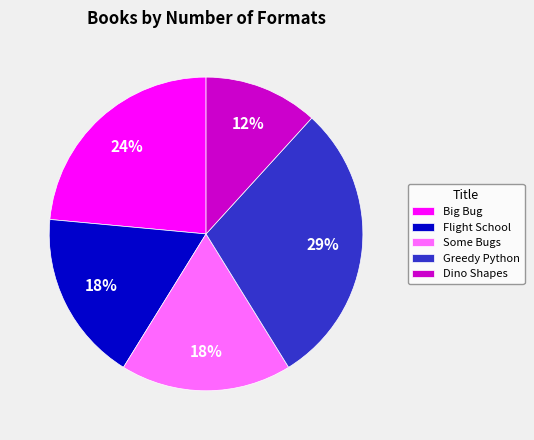

Does any single category account for the majority?

No